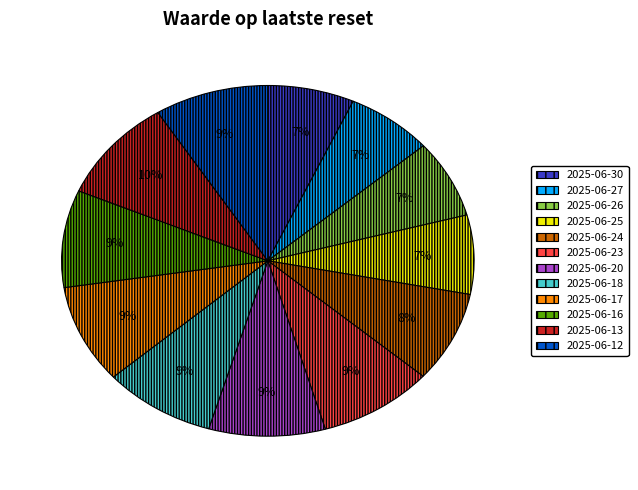

Does 2025-06-16 account for over 50% of the chart?

No